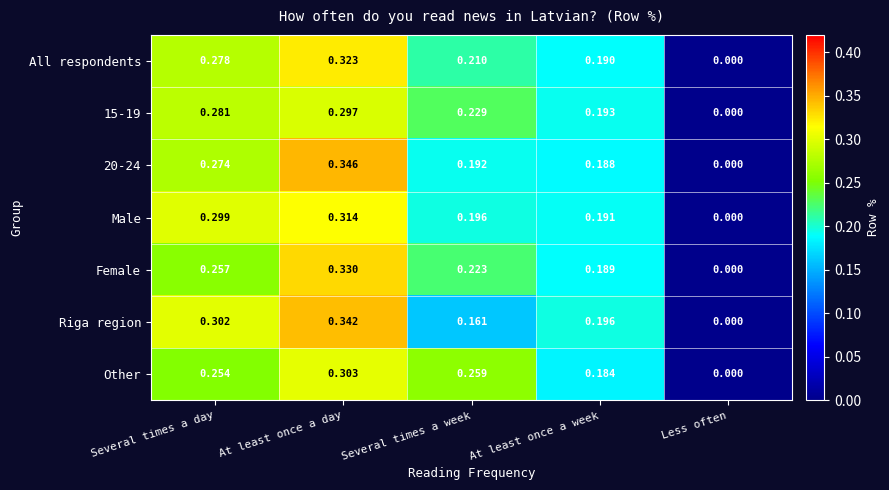

At Several times a day, list the series in order from smallest to largest.

Other, Female, 20-24, All respondents, 15-19, Male, Riga region